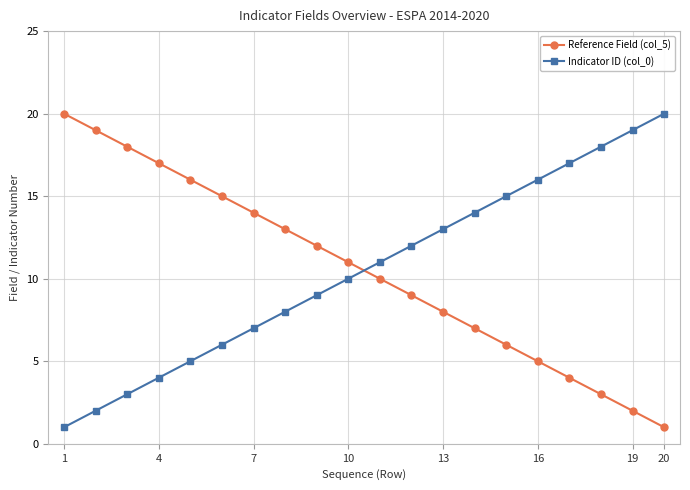

What is the maximum value shown in the chart?

20